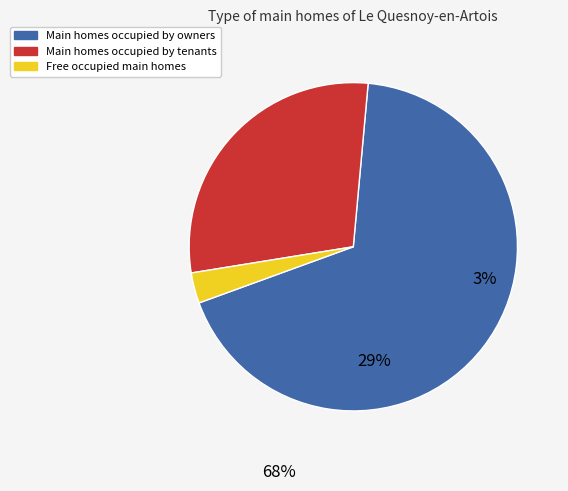

Is there any slice that represents more than half of the pie?

Yes